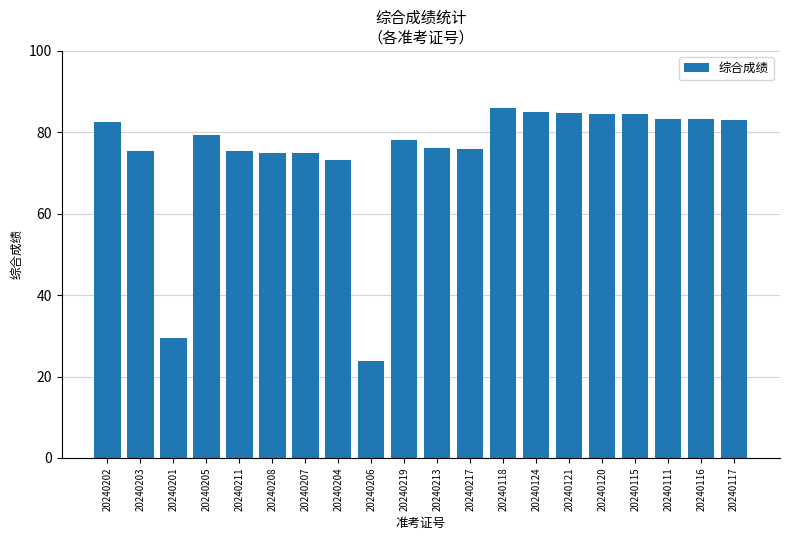

What is the difference between the maximum and second lowest values?

56.6